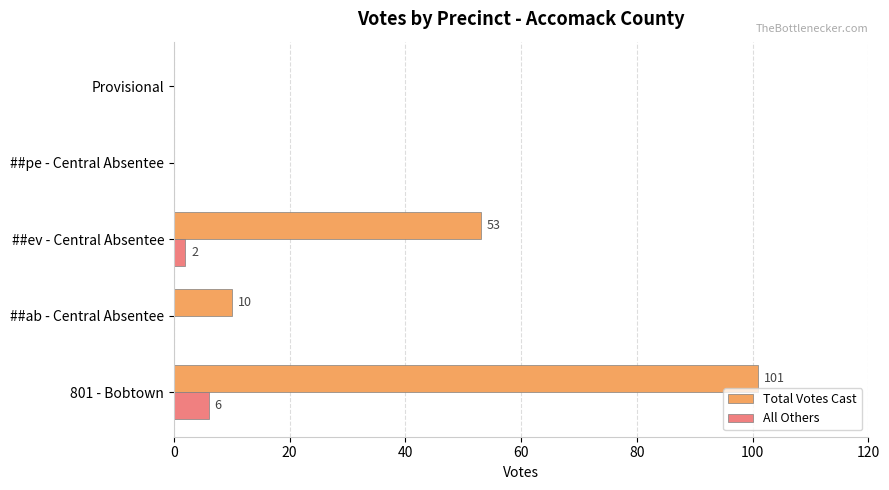

The Total Votes Cast series shows 10 at ##ab - Central Absentee. True or false?

True